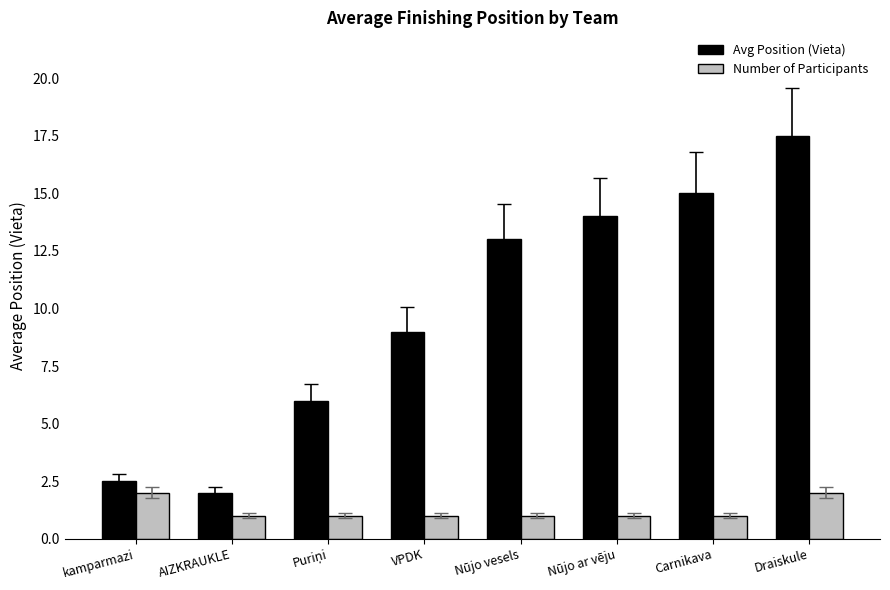

Is it true that Number of Participants equals 1.0 at AIZKRAUKLE?

True